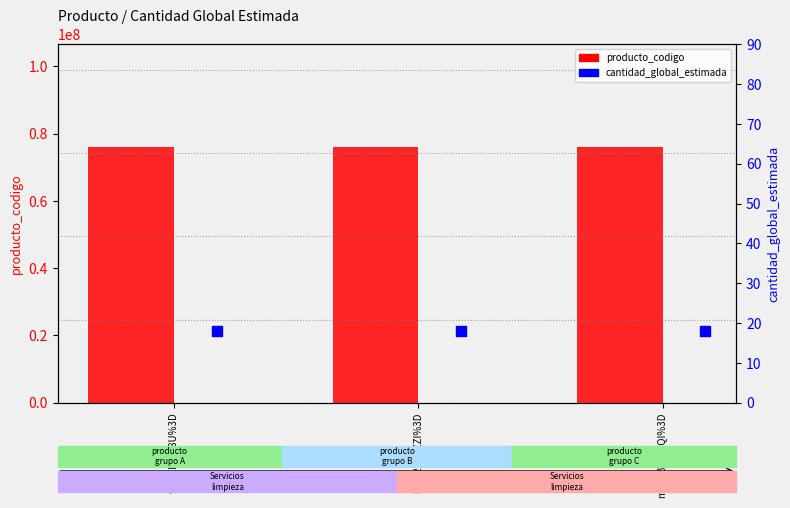

At how many categories does at least one series exceed 55969545?

3